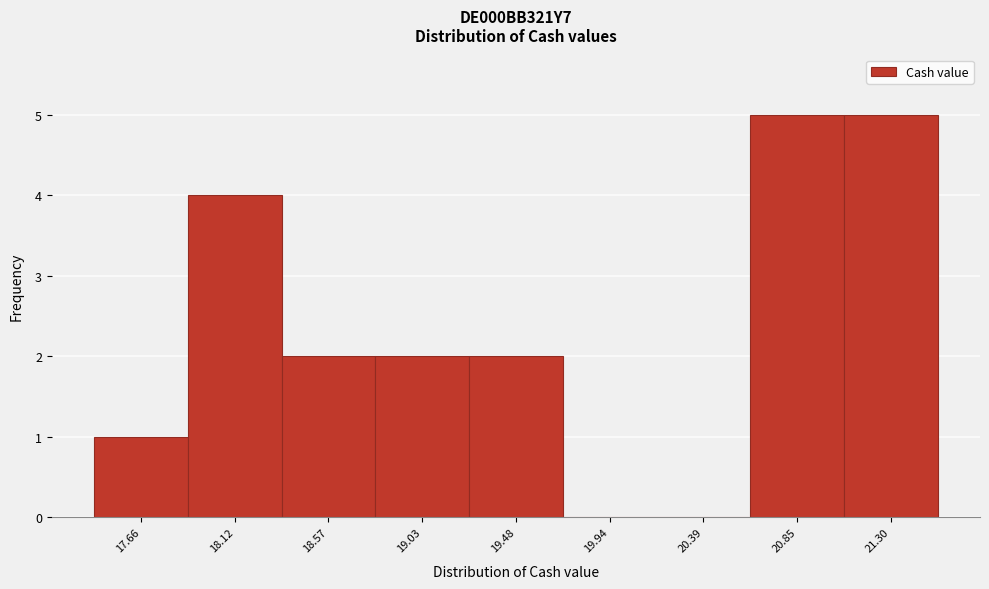

Reading left to right, list every bar in this chart as the range it spans on the x-axis followed by its height. Neither the bar edges nor the heights are printed on the chart, so give them approximately, as read against the axes.

17.45 to 17.90: 1
17.90 to 18.35: 4
18.35 to 18.80: 2
18.80 to 19.25: 2
19.25 to 19.70: 2
19.70 to 20.15: 0
20.15 to 20.60: 0
20.60 to 21.05: 5
21.05 to 21.55: 5